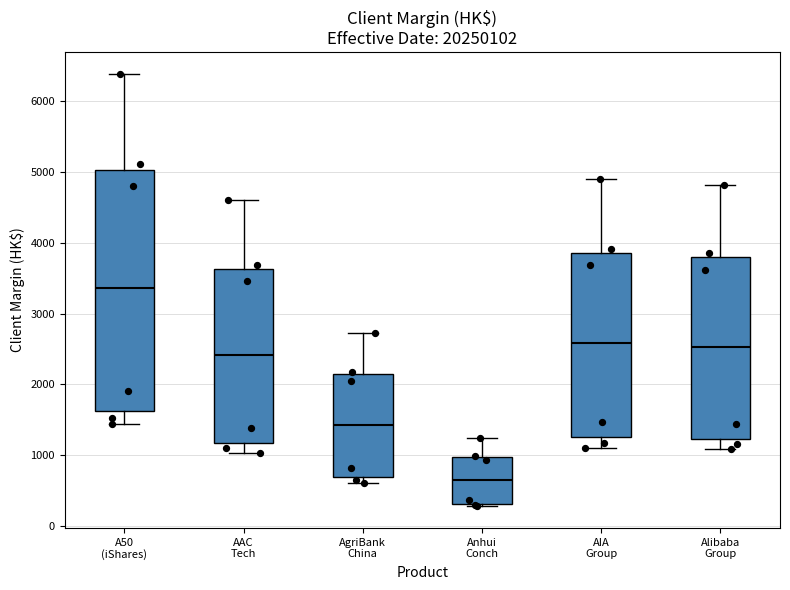

Where is the lower edge of the box for AgriBank China on the y-axis? The values are not printed on the chart, so give them approximately, as read against the axis.

700